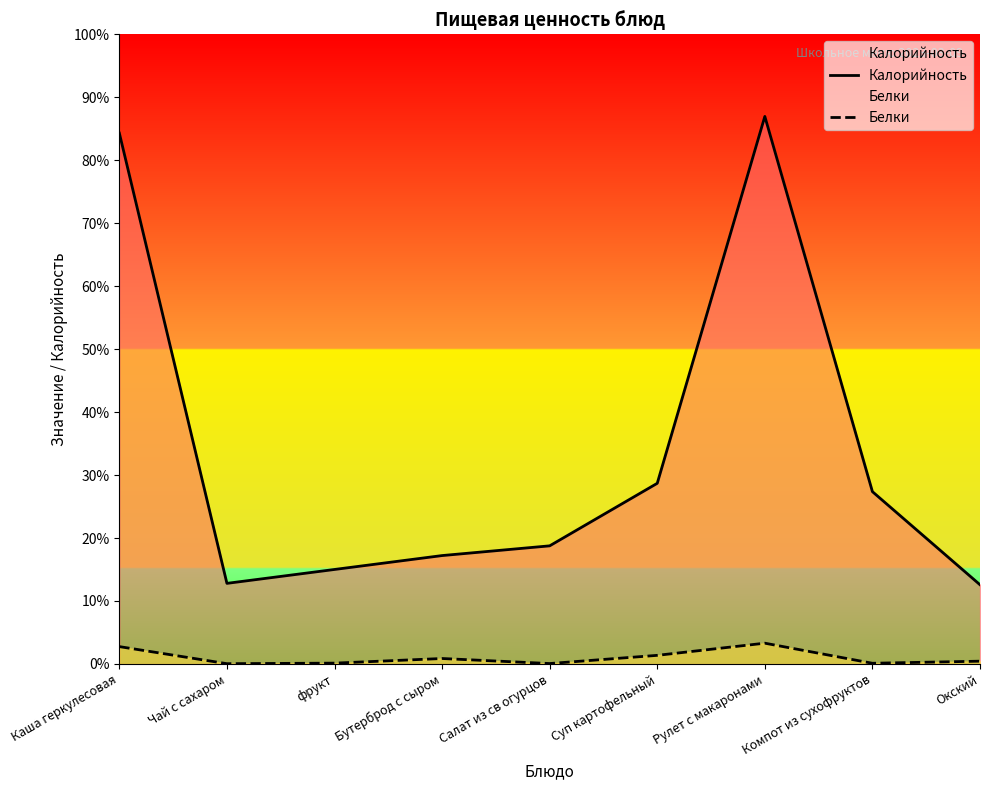

What is the average value of the Калорийность series?

152.9